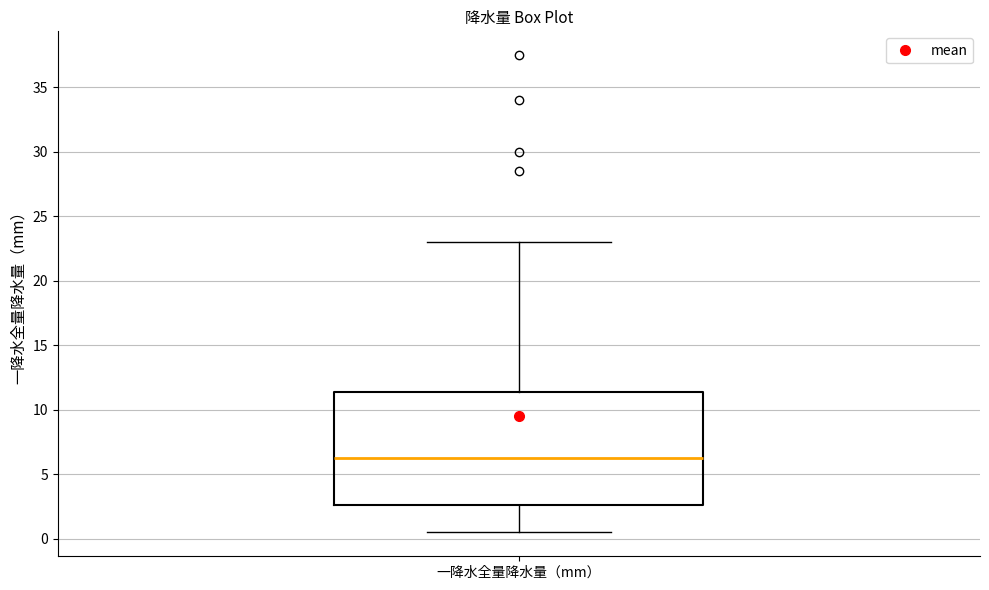

Transcribe this box plot: give where the median line is, the range the box spans, and where the two whiskers end, as read against the y-axis. The values are not printed on the chart, so give them approximately, as read against the axis.

median 6.5, box 2.5 to 11.5, whiskers 0.5 to 23.0